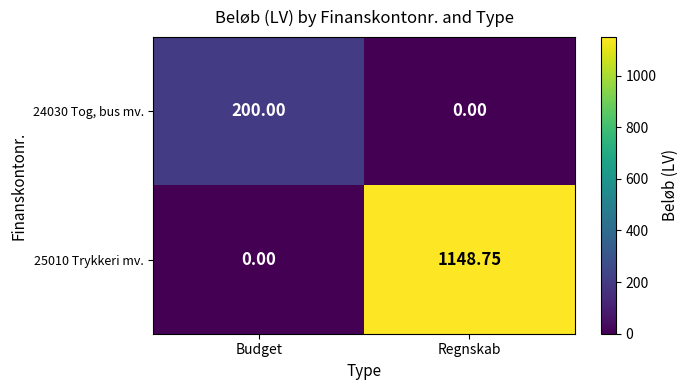

List the labels in order of 24030 Tog, bus mv. value, largest first.

Budget, Regnskab